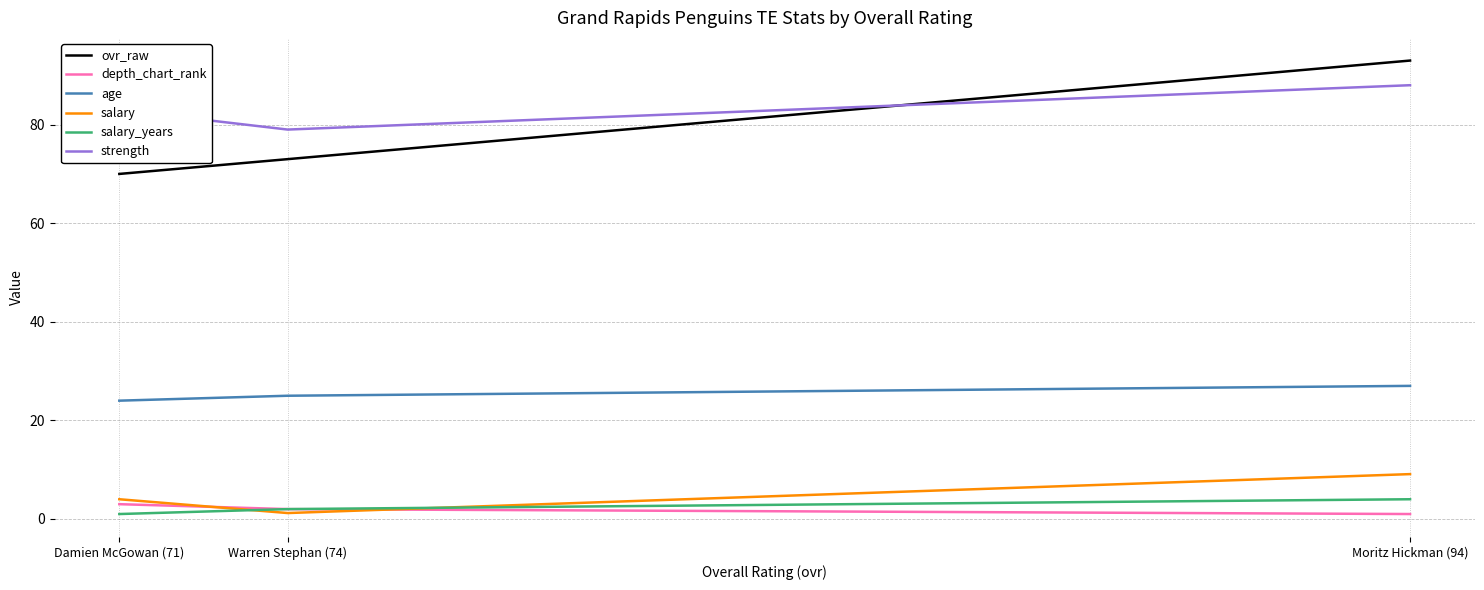

Which category has the lowest value in the ovr_raw series?

Damien McGowan (71)